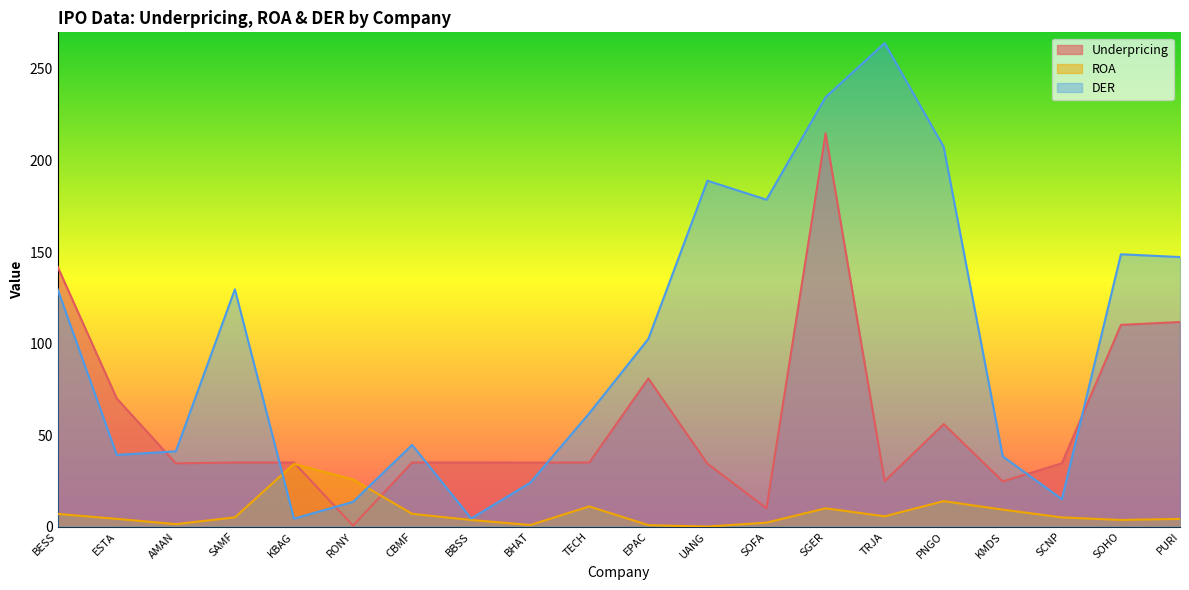

What are all the series names shown in the legend?

Underpricing, ROA, DER